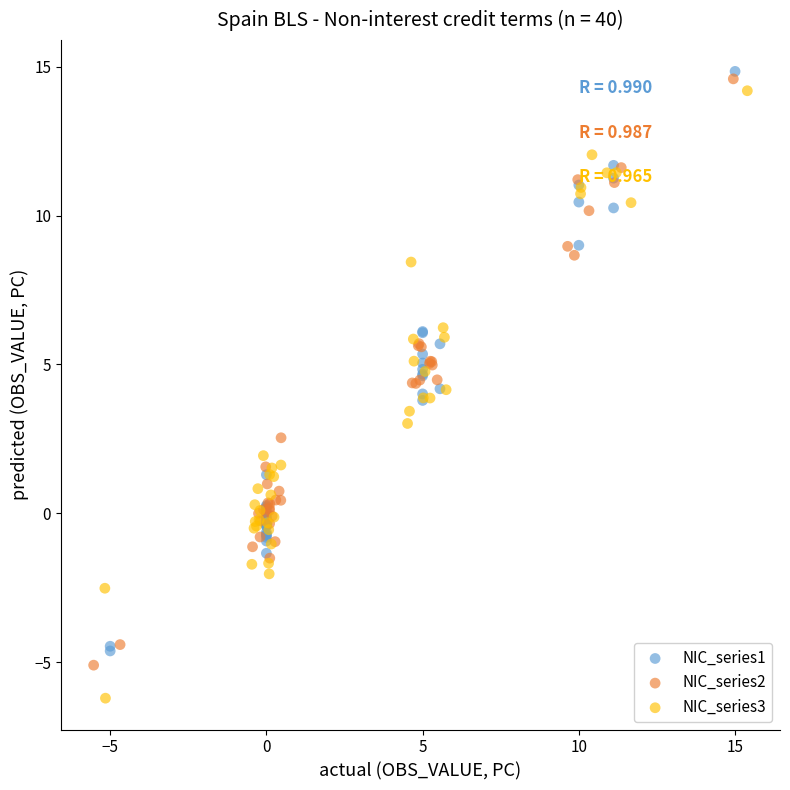

Which series has the widest spread of Y values?

NIC_series3